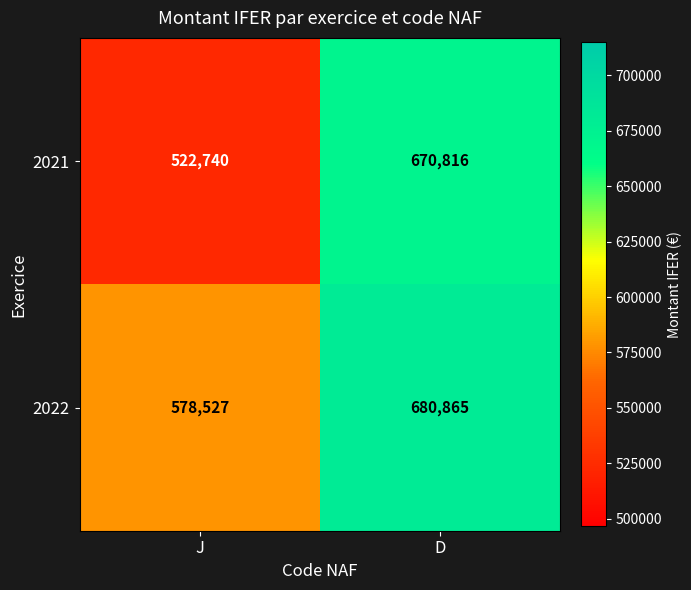

Which series has the widest spread of values?

2021